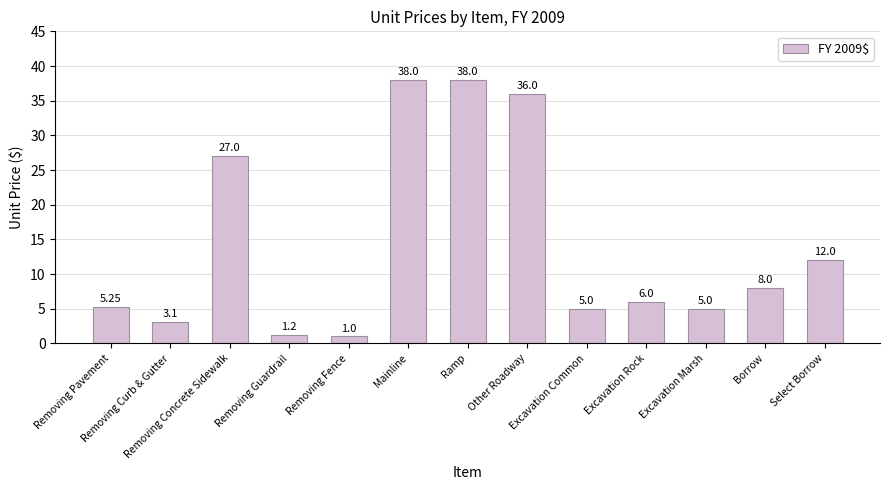

What is the difference between the maximum and minimum values?

37.0